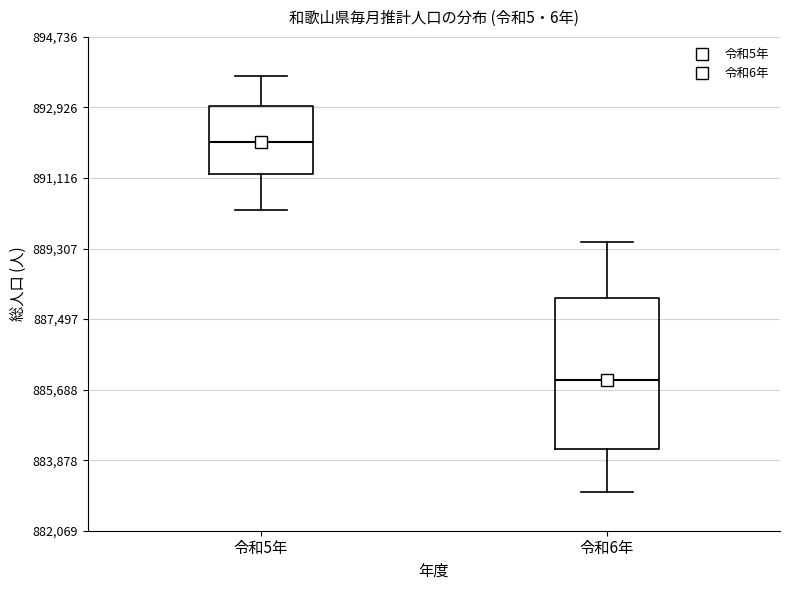

Reading left to right, read every box against the y-axis: the position of its median line, the range the box covers, and the ends of its whiskers. The values are not printed on the chart, so give them approximately, as read against the axis.

令和5年: median 892000, box 891200 to 893000, whiskers 890200 to 893800
令和6年: median 886000, box 884200 to 888000, whiskers 883000 to 889400